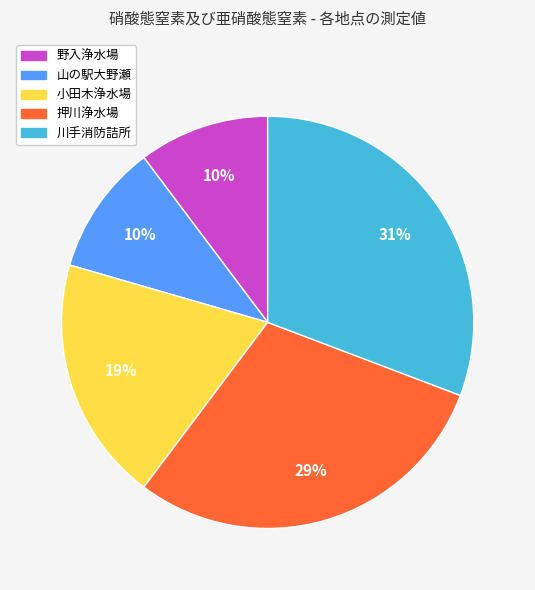

How many segments does this pie chart have?

5